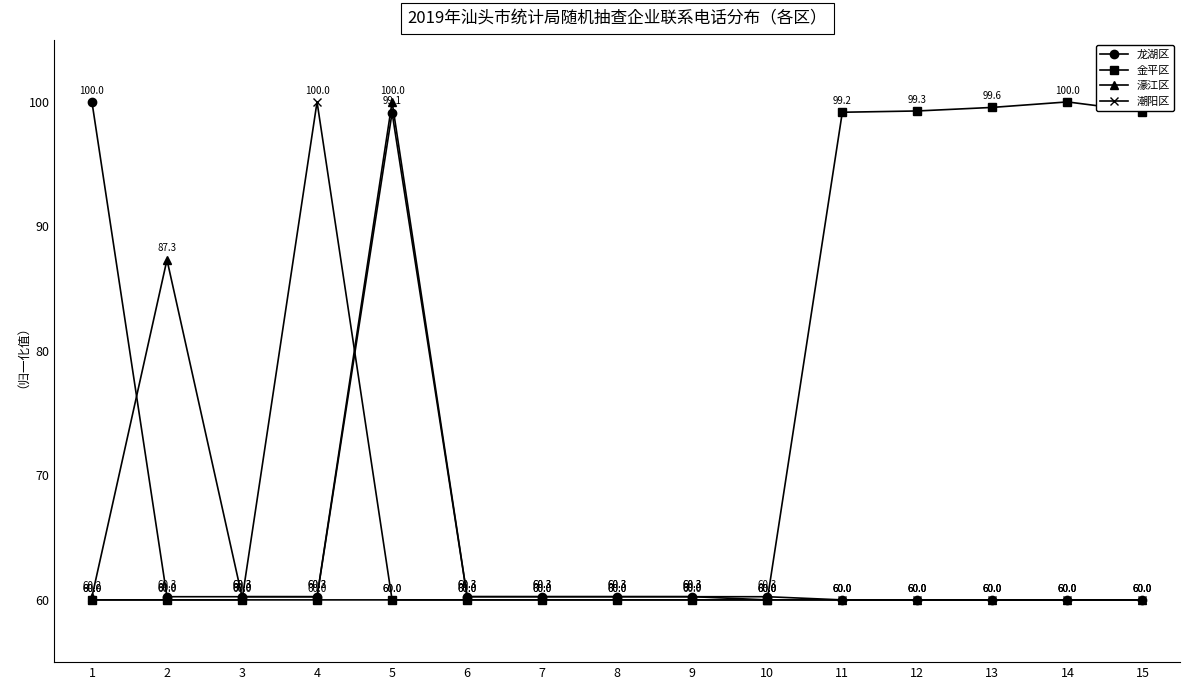

Reading left to right, extract all data points from this chart.

龙湖区: 1=100.0	2=60.3	3=60.3	4=60.2	5=99.1	6=60.3	7=60.3	8=60.3	9=60.3	10=60.3	11=60.0	12=60.0	13=60.0	14=60.0	15=60.0
金平区: 1=60.0	2=60.0	3=60.0	4=60.0	5=60.0	6=60.0	7=60.0	8=60.0	9=60.0	10=60.0	11=99.2	12=99.3	13=99.6	14=100.0	15=99.2
濠江区: 1=60.2	2=87.3	3=60.3	4=60.3	5=100.0	6=60.3	7=60.3	8=60.3	9=60.3	10=60.0	11=60.0	12=60.0	13=60.0	14=60.0	15=60.0
潮阳区: 1=60.0	2=60.0	3=60.0	4=100.0	5=60.0	6=60.0	7=60.0	8=60.0	9=60.0	10=60.0	11=60.0	12=60.0	13=60.0	14=60.0	15=60.0